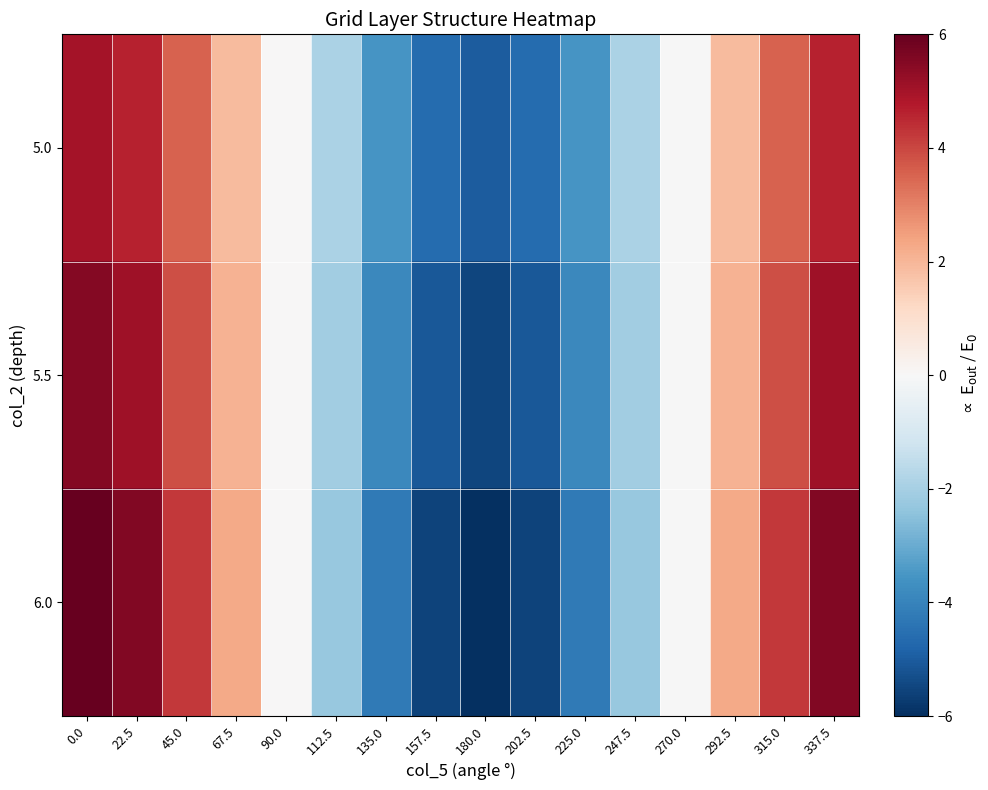

Between 270.0 and 90.0, which is larger?

90.0